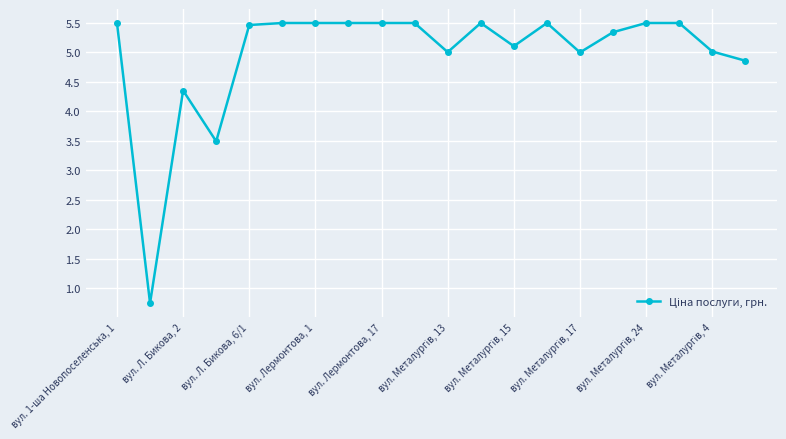

Is this an area chart (filled region under the line)?

No